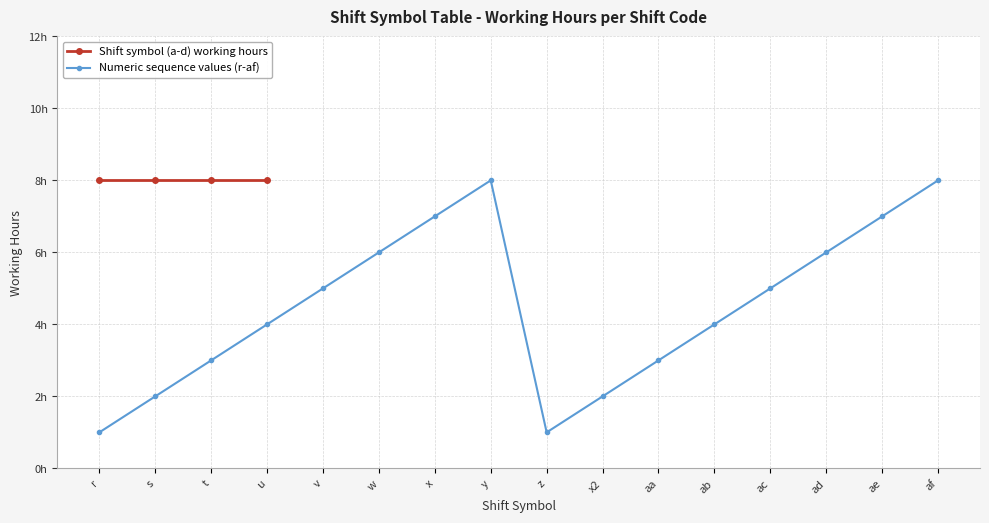

List the labels in order of value, smallest first.

r, z, s, x2, t, aa, u, ab, v, ac, w, ad, x, ae, y, af